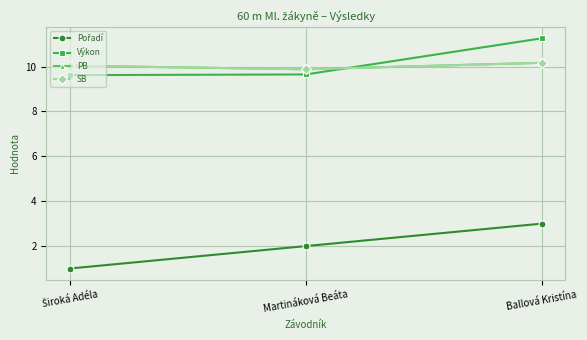

What is the difference between the SB values at Martináková Beáta and Široká Adéla?

0.2